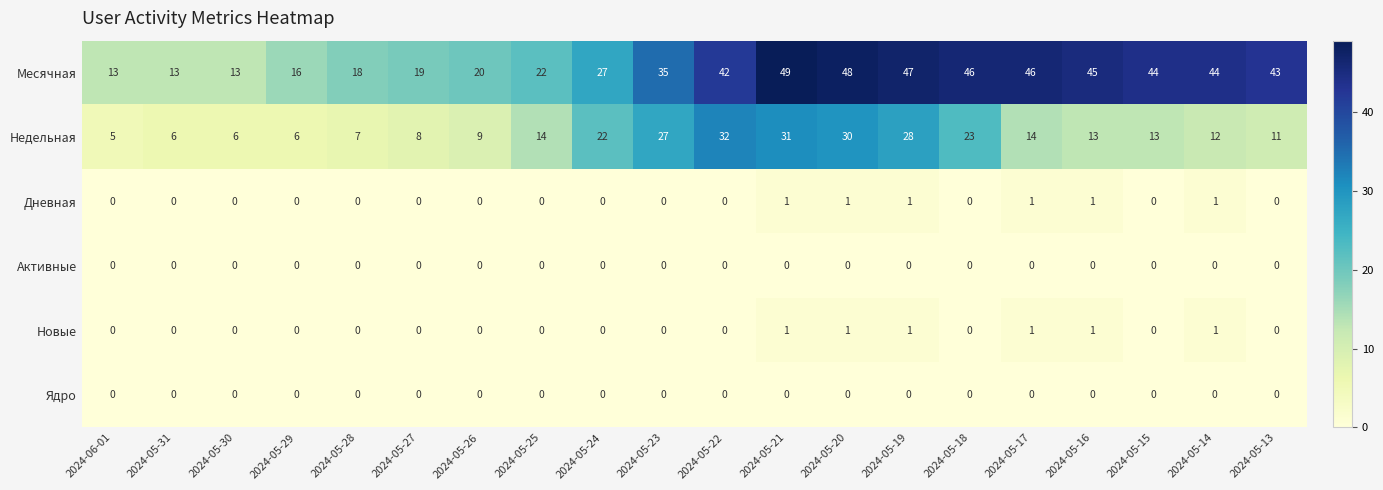

The value of Месячная at 2024-05-19 is 32. True or false?

False